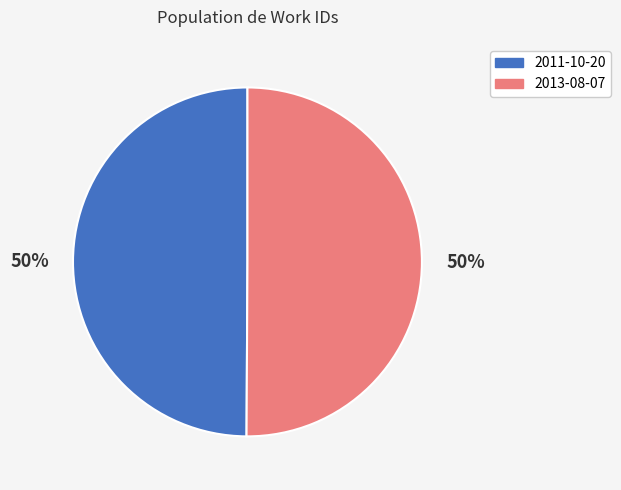

Count the number of slices in the pie.

2